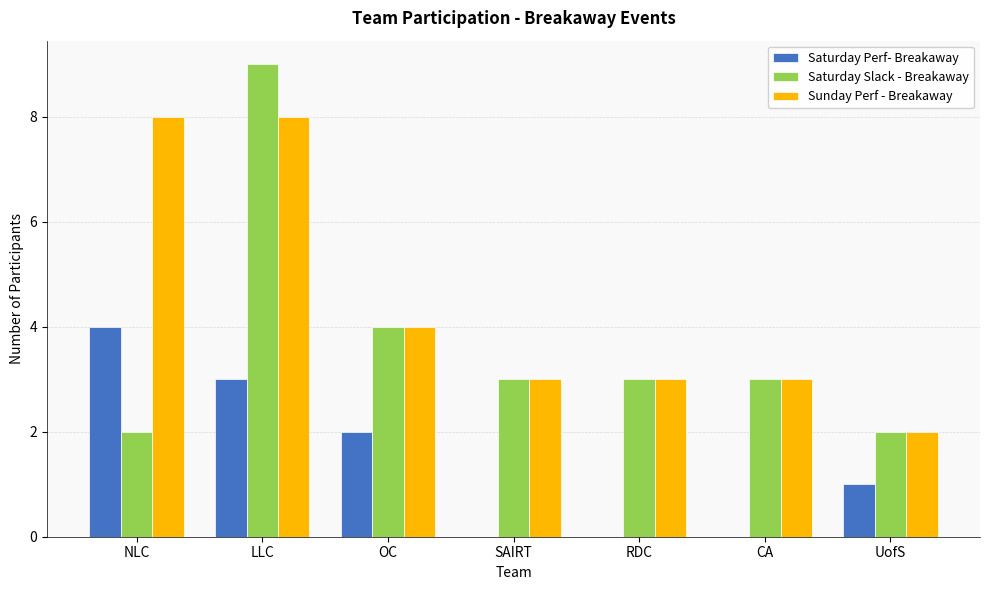

What are all the series names shown in the legend?

Saturday Perf- Breakaway, Saturday Slack - Breakaway, Sunday Perf - Breakaway